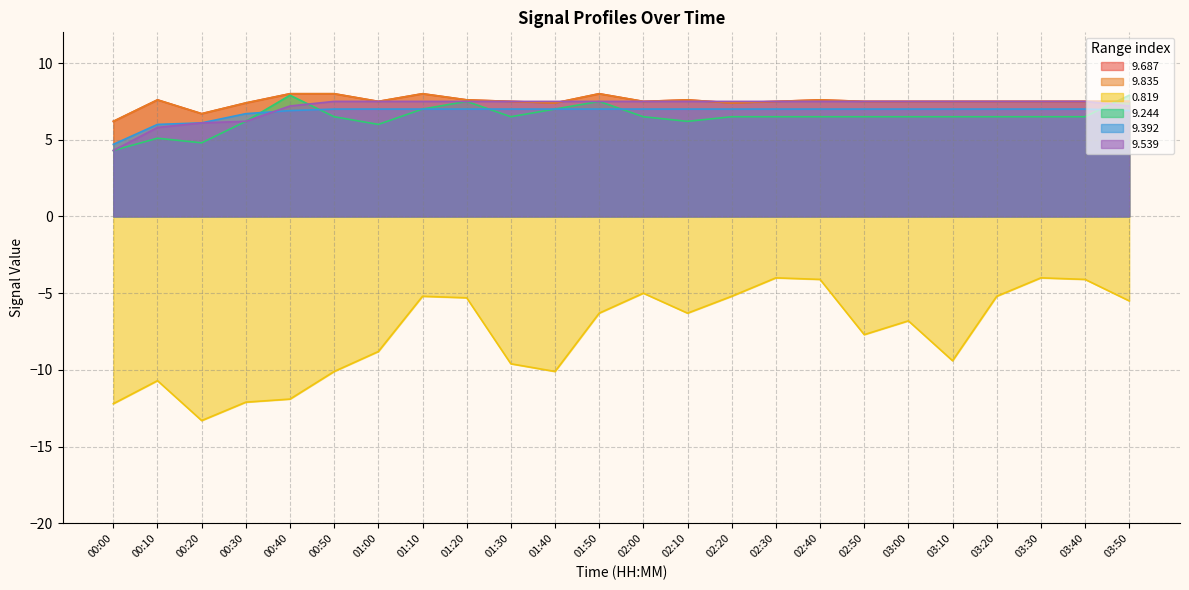

How many series are shown in this chart?

6